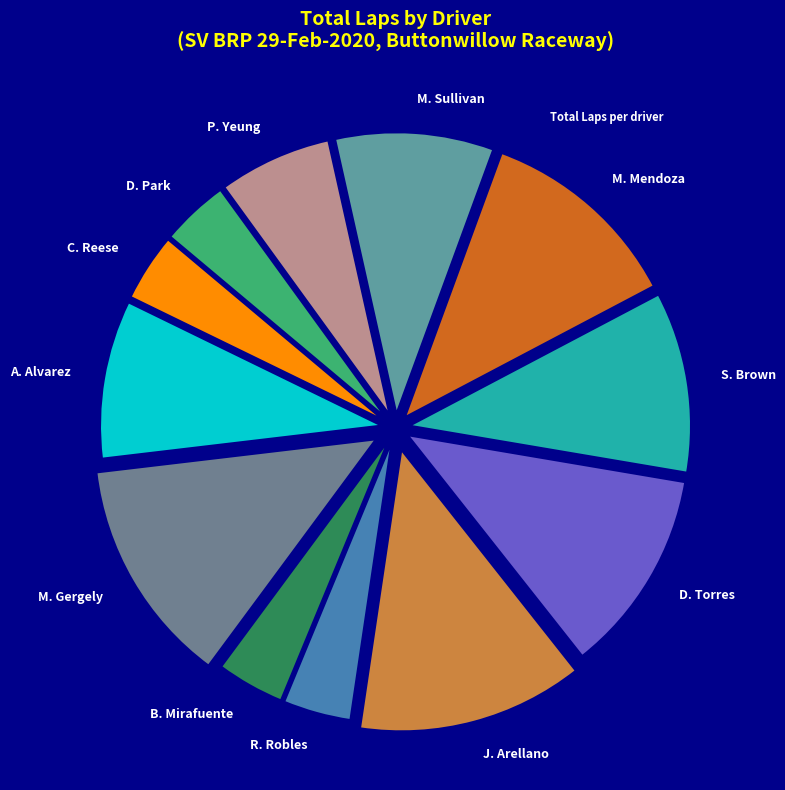

Which has a higher value, B. Mirafuente or S. Brown?

S. Brown